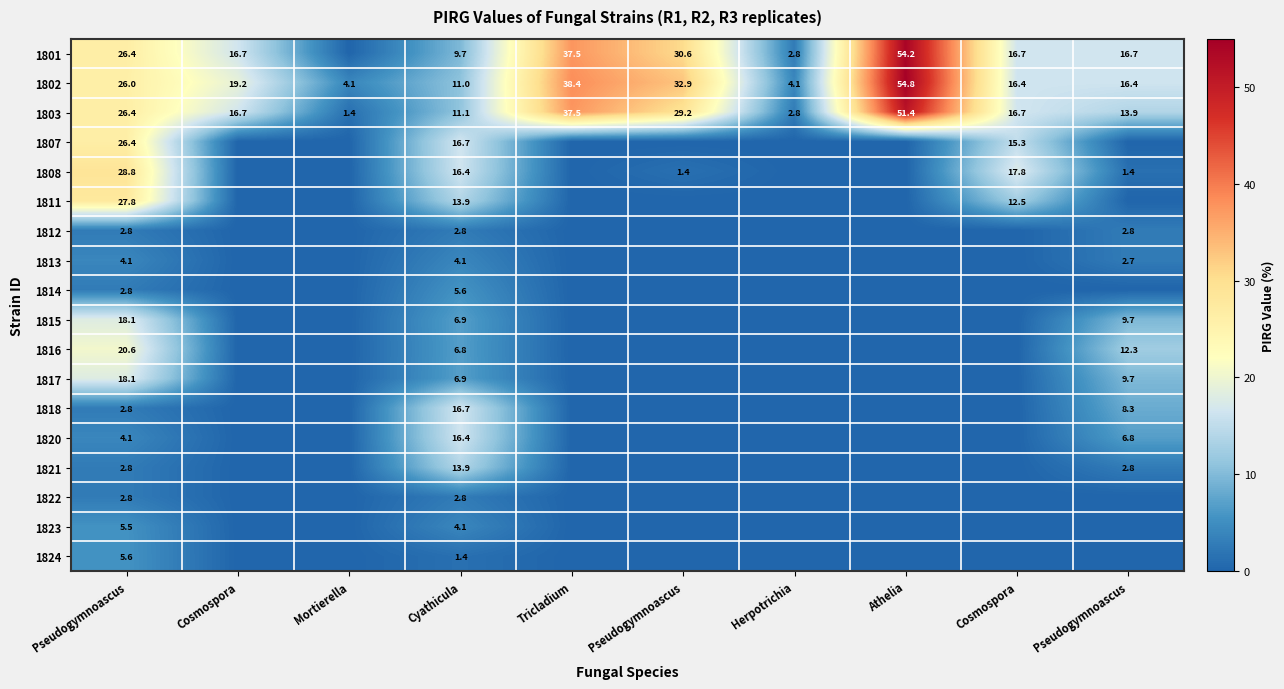

Which label corresponds to the smallest value in the chart?

Mortierella